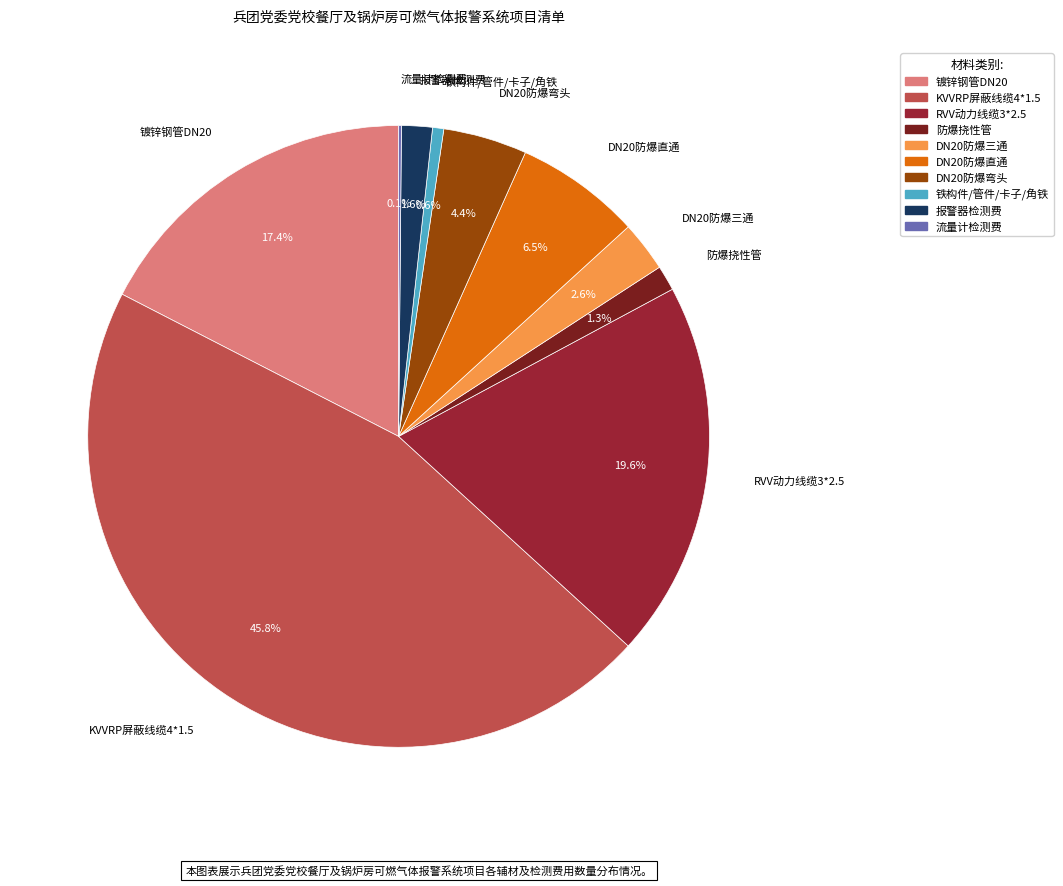

To the nearest percent, what is the difference between the DN20防爆三通 and KVVRP屏蔽线缆4*1.5 slice percentages?

43%